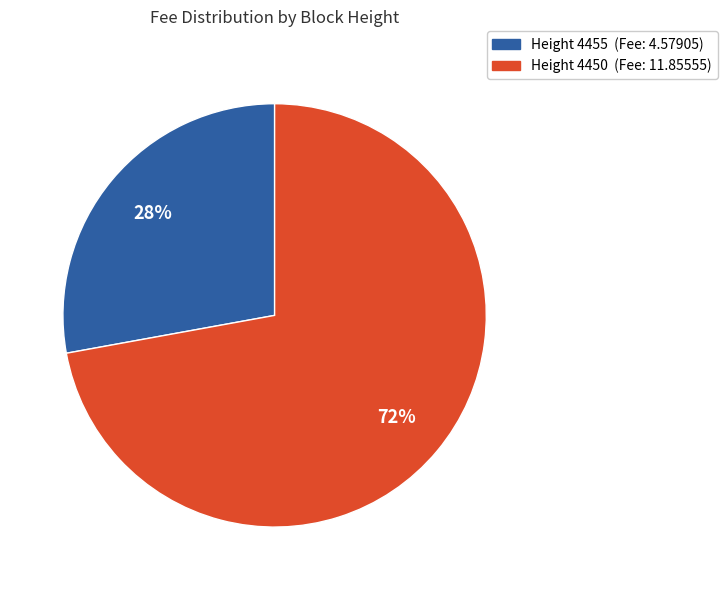

Does any single category account for the majority?

Yes